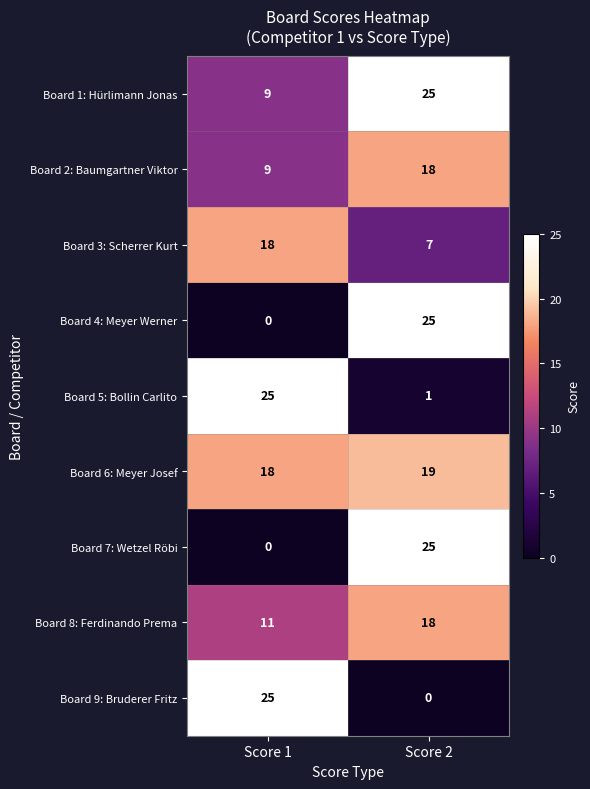

Which category has the highest value in the Board 3: Scherrer Kurt series?

Score 1